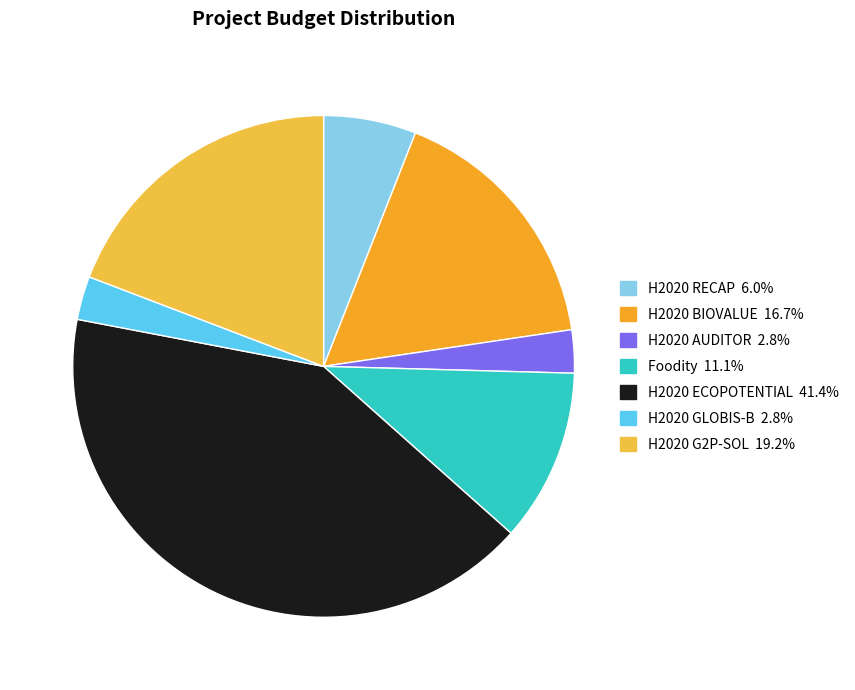

What is the ratio of the value at H2020 ECOPOTENTIAL to the value at H2020 G2P-SOL?

2.2